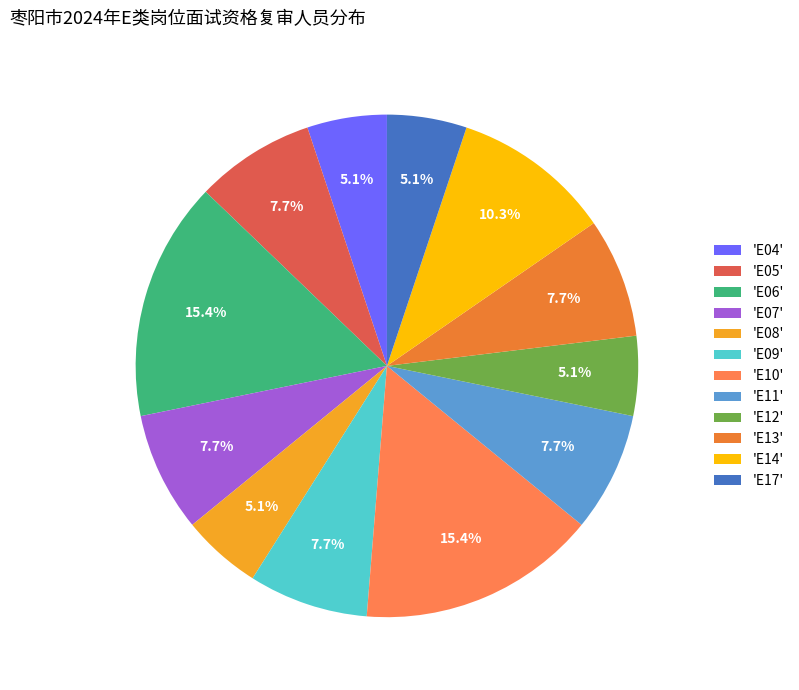

What is the smallest slice in the pie chart?

E04